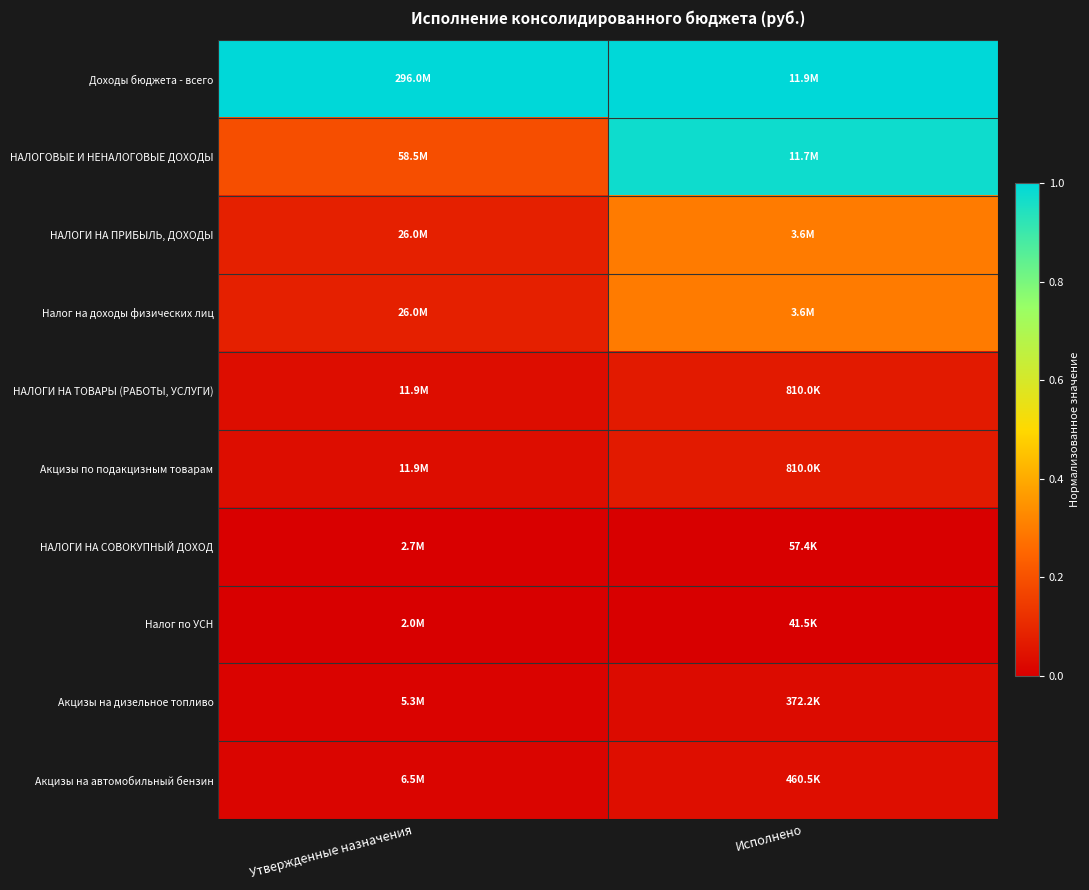

Between Утвержденные назначения and Исполнено, which series saw the biggest shift?

НАЛОГОВЫЕ И НЕНАЛОГОВЫЕ ДОХОДЫ